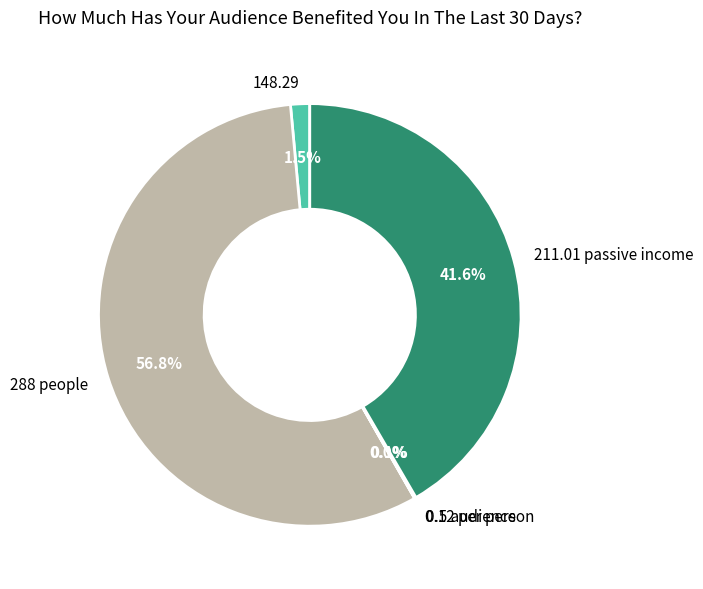

What portion of the pie excludes 288 people?

43.2%